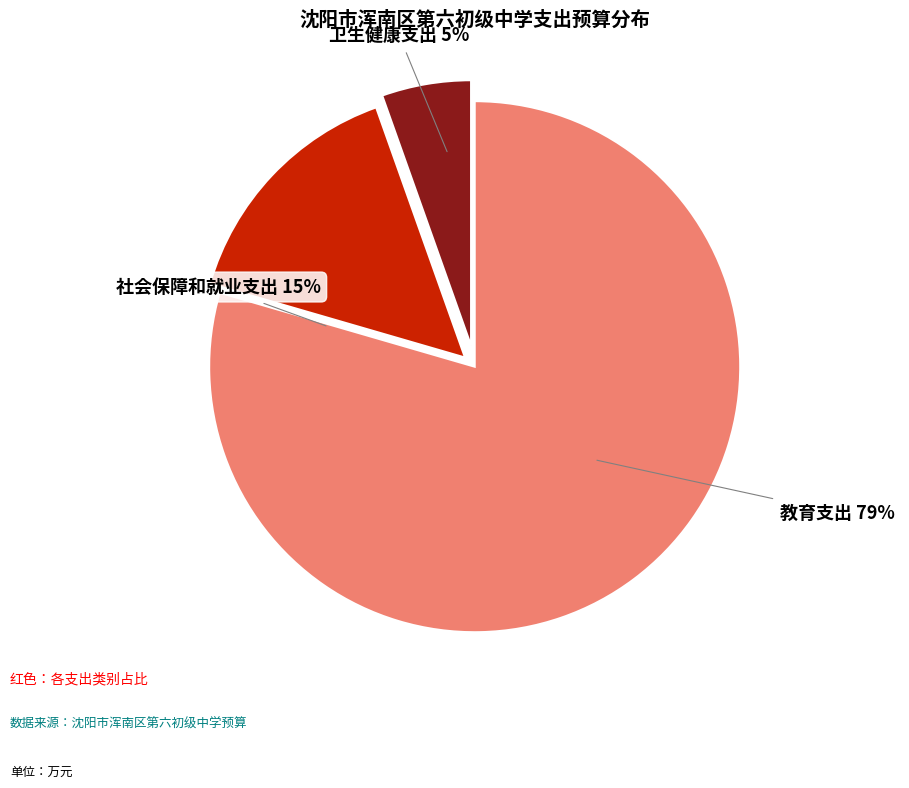

Does 教育支出 account for over 50% of the chart?

Yes